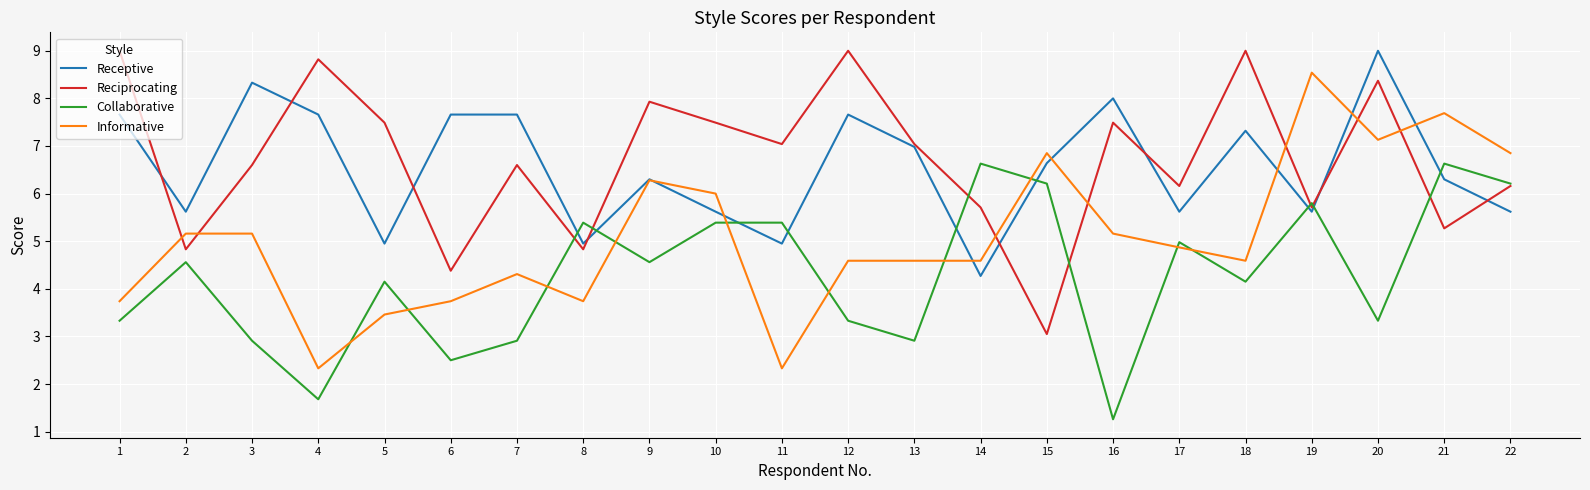

Where is the first local minimum for Informative?

4